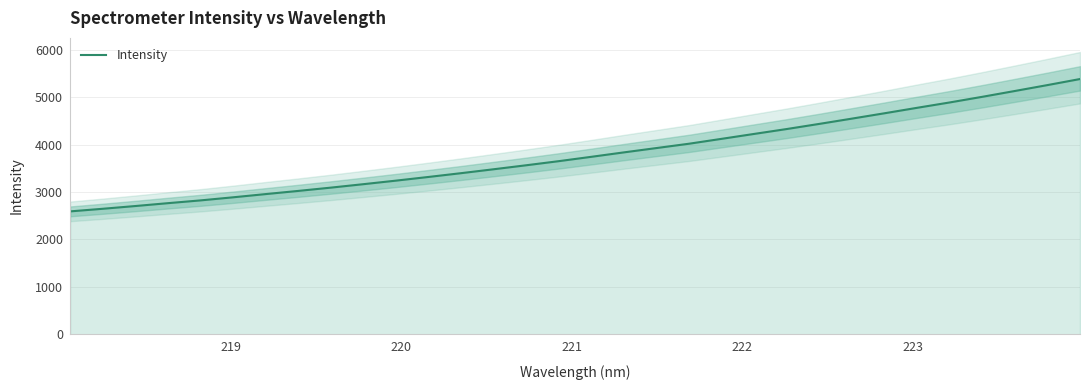

What is the minimum value for Intensity?

2592.3